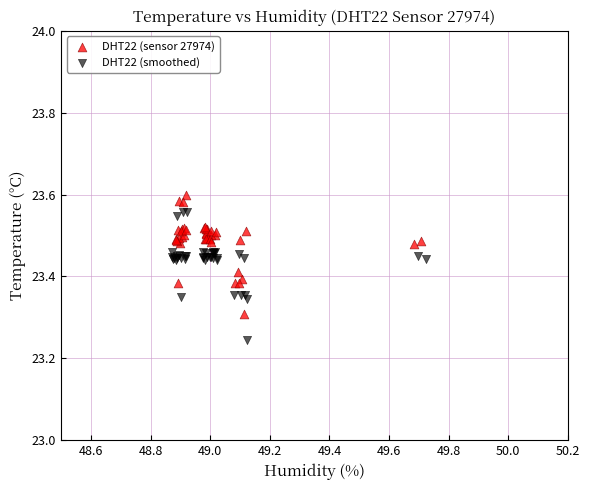

Which series reaches the maximum Y coordinate?

DHT22 (sensor 27974)